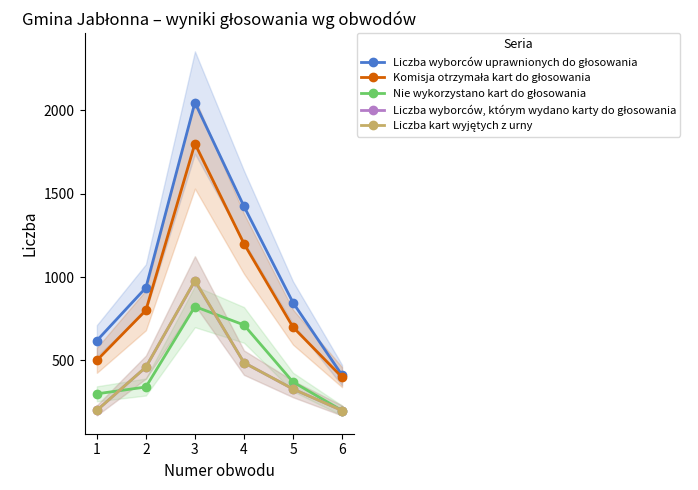

What is the sum of the Komisja otrzymała kart do głosowania values at 6 and 3?

2200